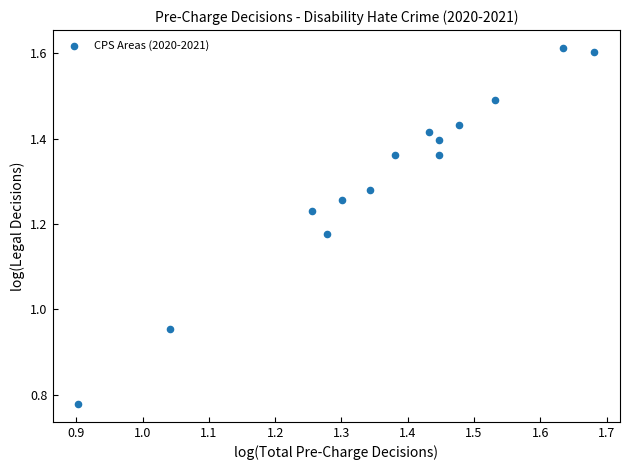

How many points are shown in the scatter plot?

14